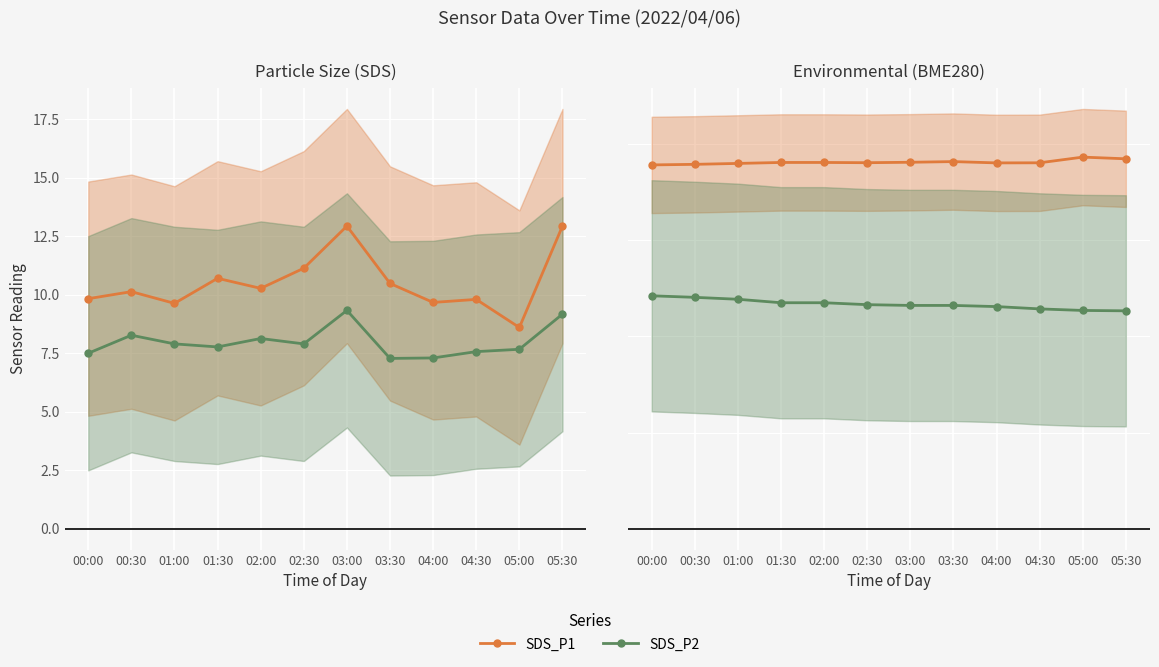

In SDS_P2, how many points are higher than both neighbors (excluding endpoints)?

3